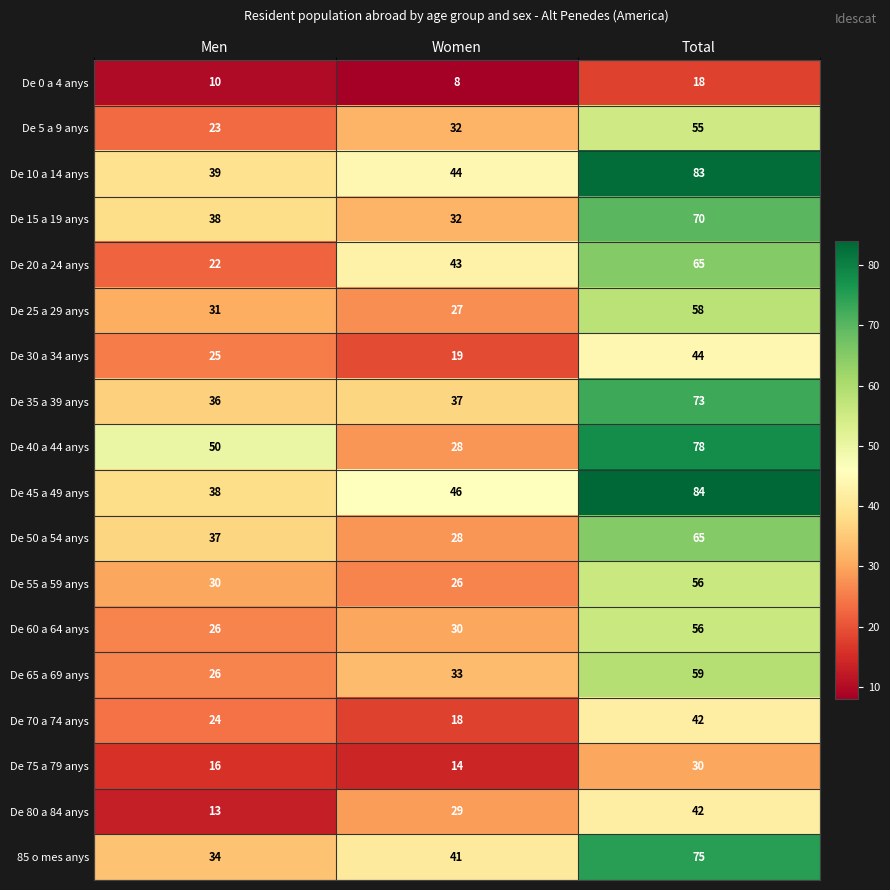

What is the average value of the De 10 a 14 anys series?

55